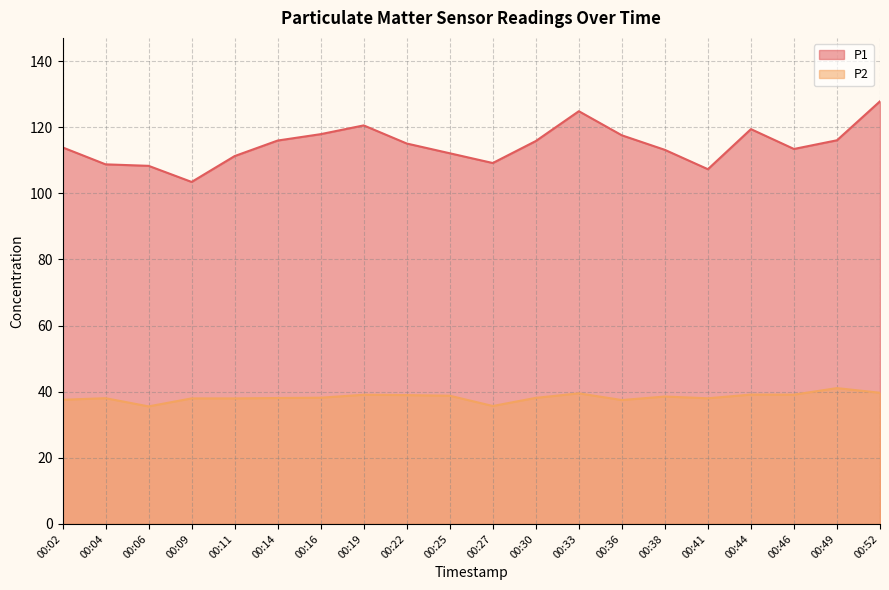

True or false: P1 has a value of 120.5 at 00:19.

True